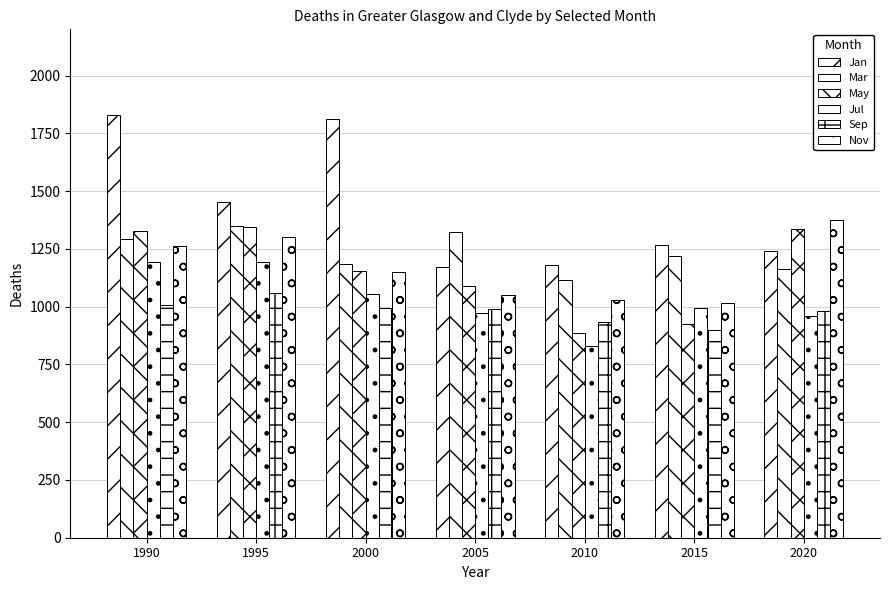

Count the number of categories in the chart.

7